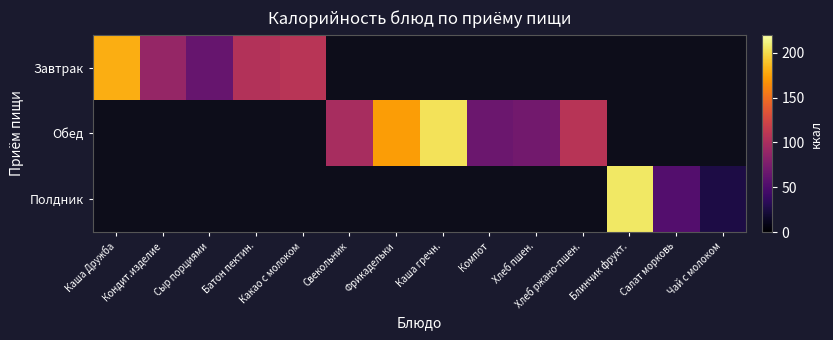

Rank the series by their maximum value, from lowest to highest.

Завтрак, Обед, Полдник